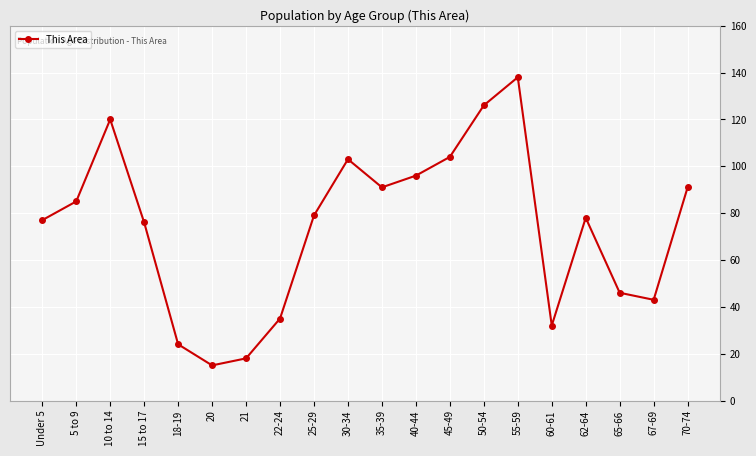

What is the difference between the maximum and minimum values?

123